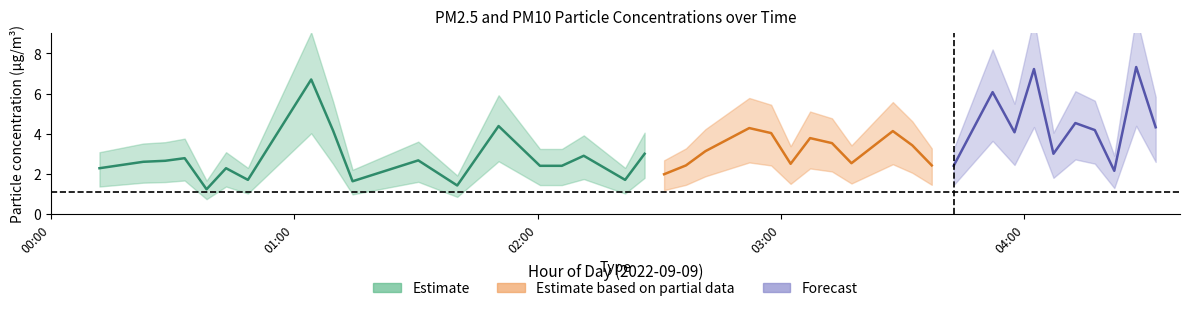

What is the minimum value for P1?

1.2